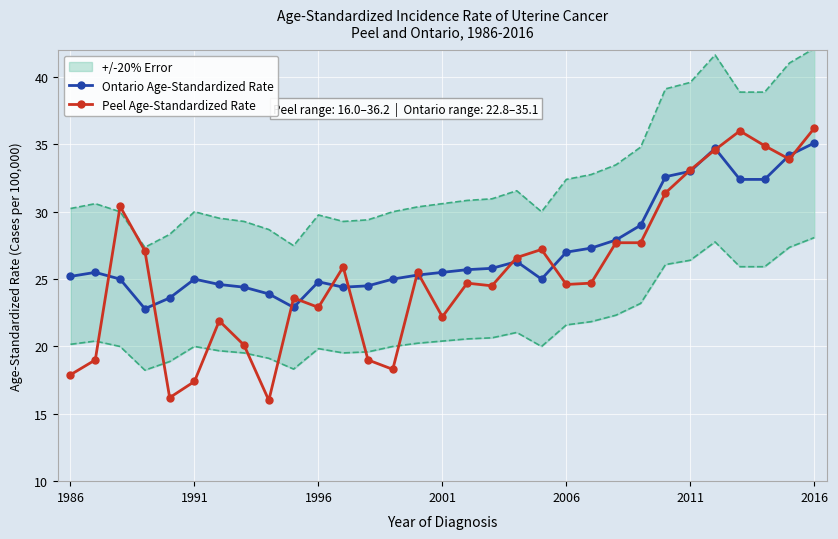

Which series has the widest spread of values?

Peel Age-Standardized Rate